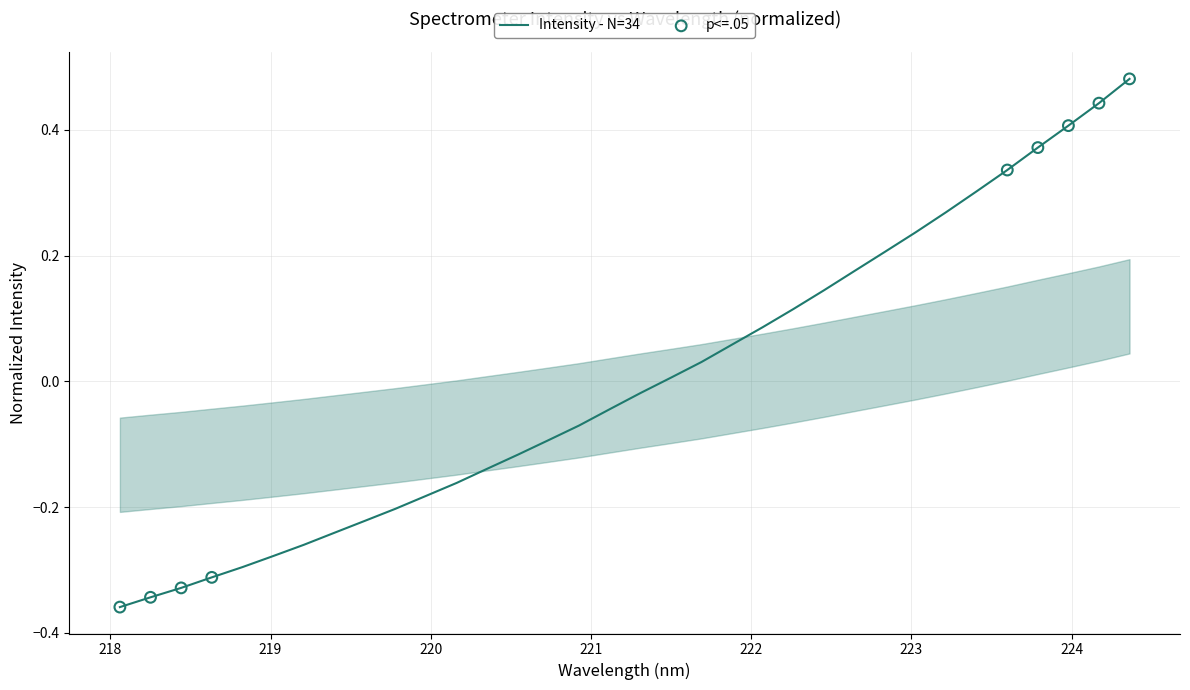

What is the difference between the maximum and minimum values?

0.8